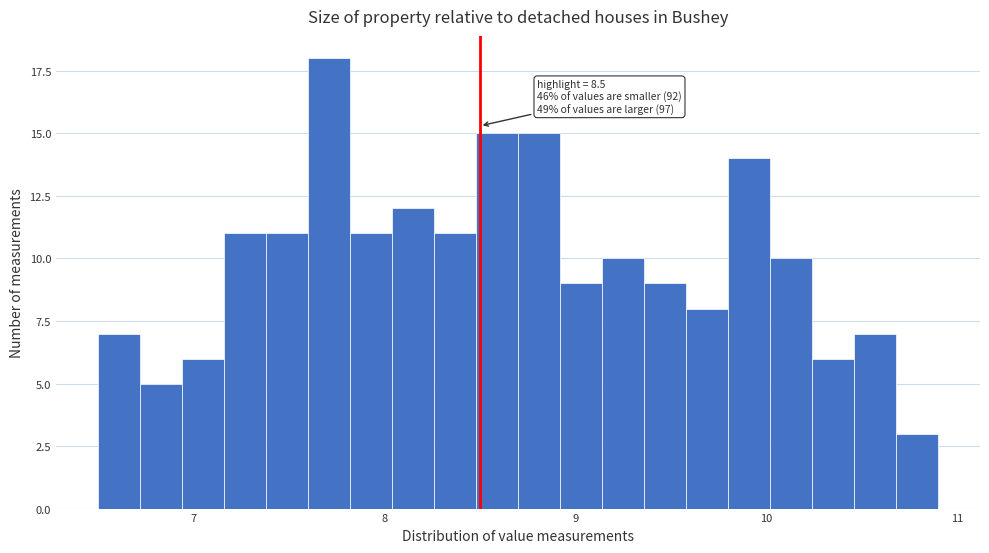

Read against the x-axis, roughly where is the centre of the tallest bar?

7.7